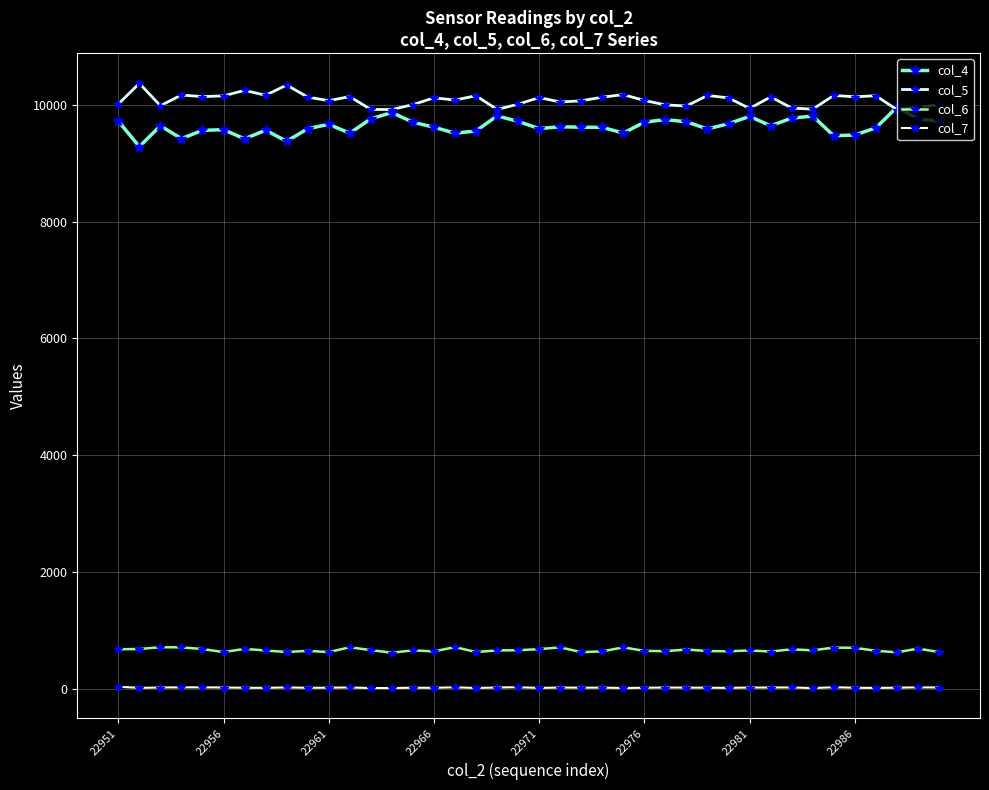

What is the maximum value shown in the chart?

10371